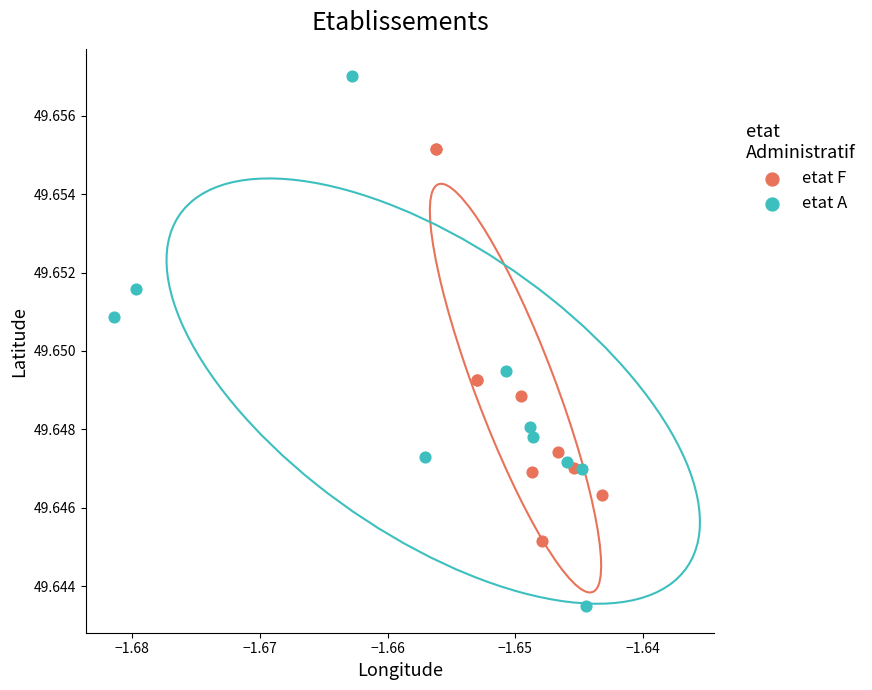

Which series reaches the minimum Y coordinate?

etat A